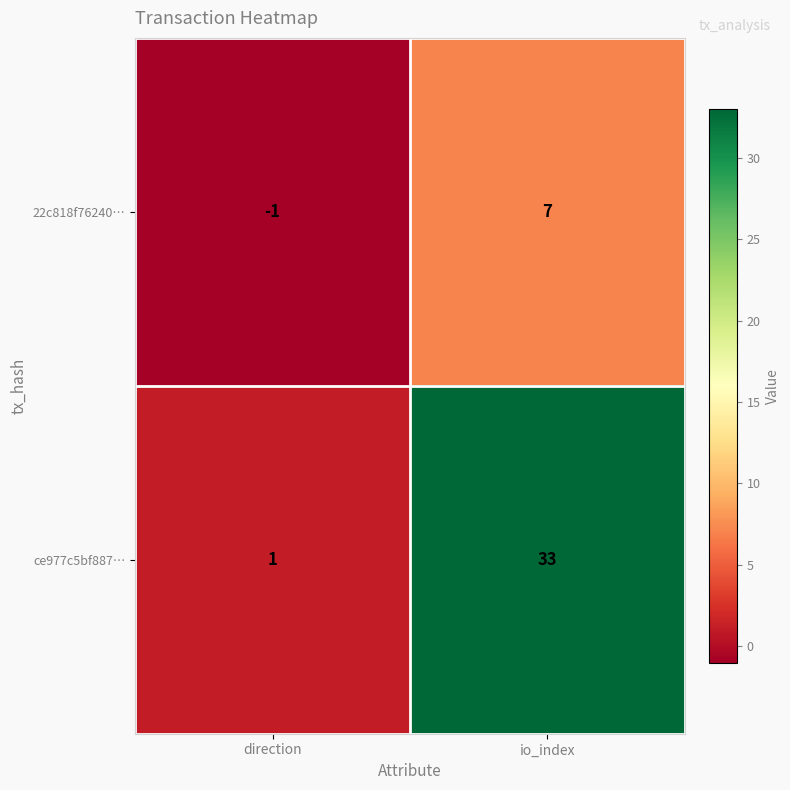

What is the sum of the 22c818f76240… values at io_index and direction?

6